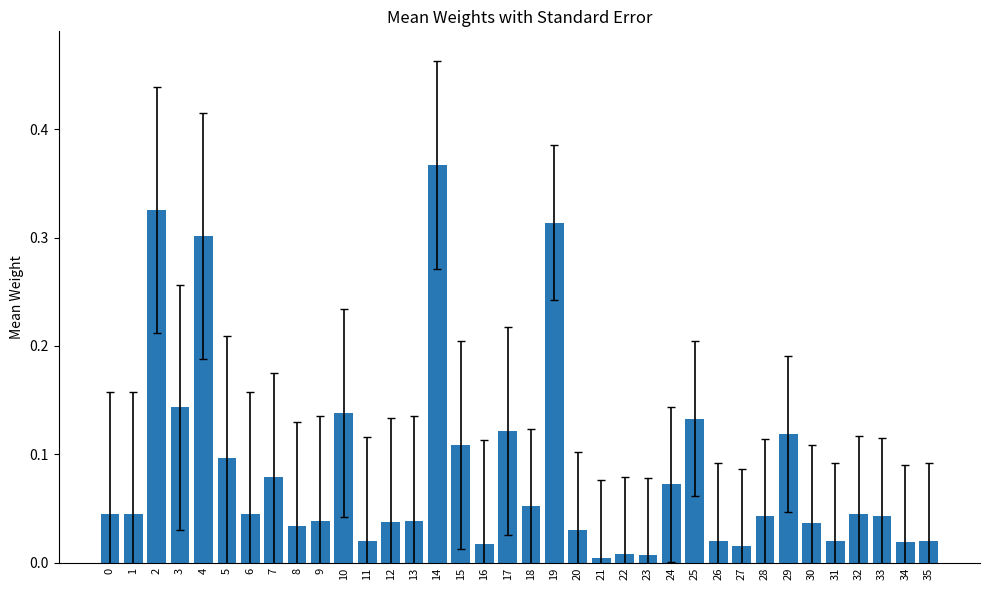

True or false: the data shows 0.1 at 3.

True